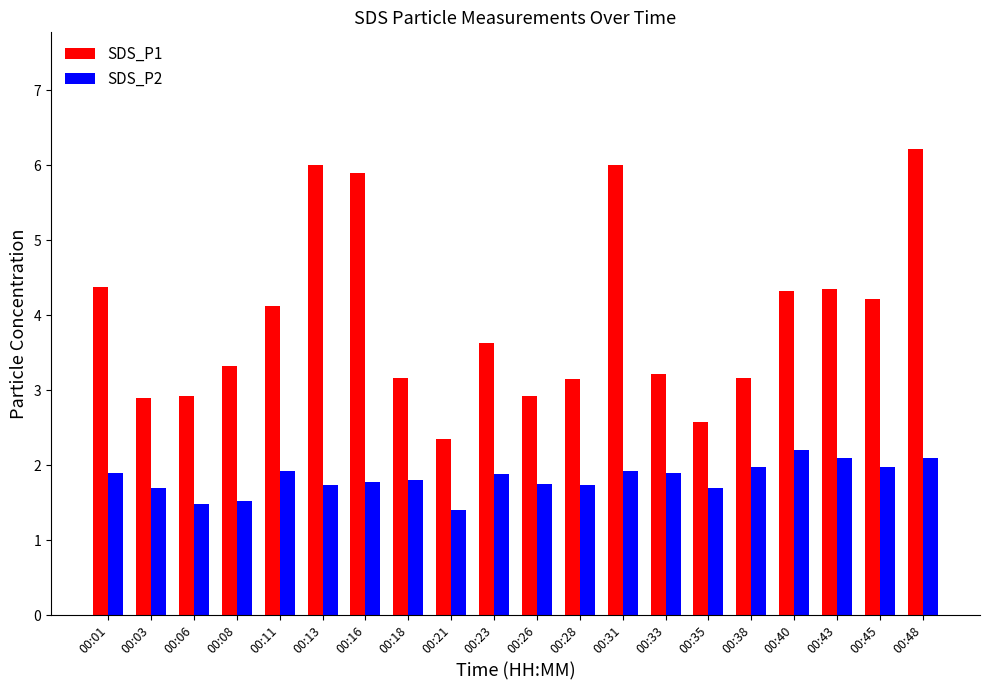

Which series changed the most between 00:21 and 00:26?

SDS_P1